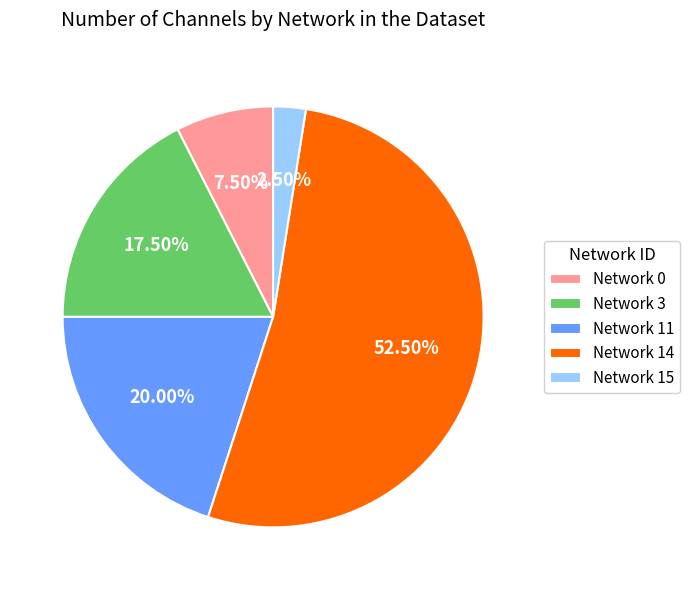

Does any single category account for the majority?

Yes